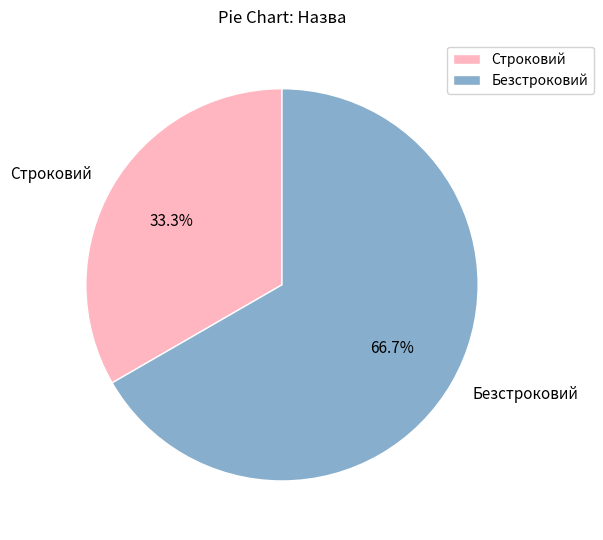

What is the total percentage of Строковий and Безстроковий?

100.0%